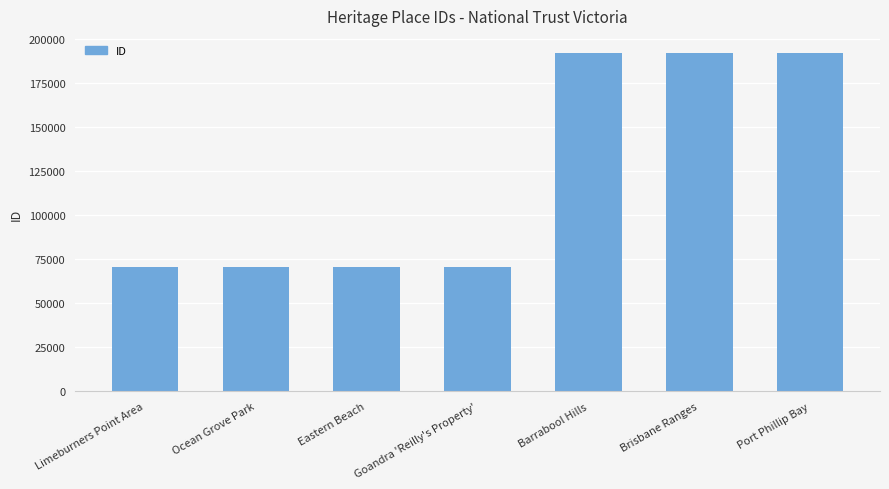

Is it true that the value at Ocean Grove Park is 70416?

True